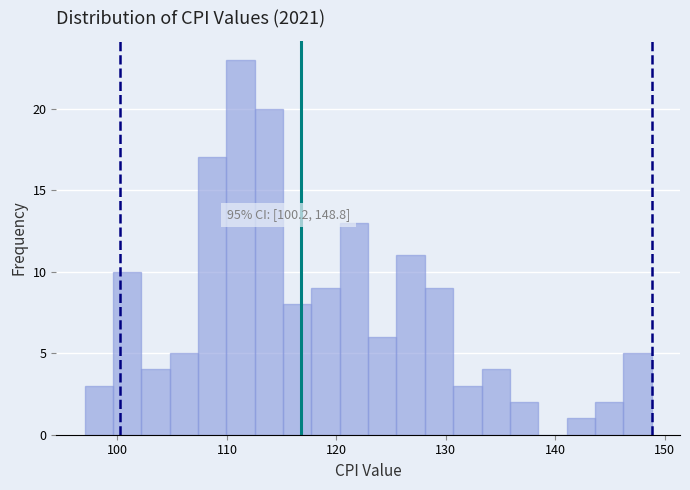

Around what value on the x-axis is the tallest bar? Give the approximate position of its centre, as read against the axis.

111